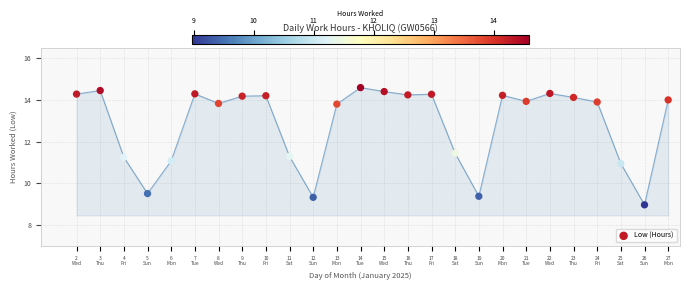

What is the range of X values (max minus min)?

25.0